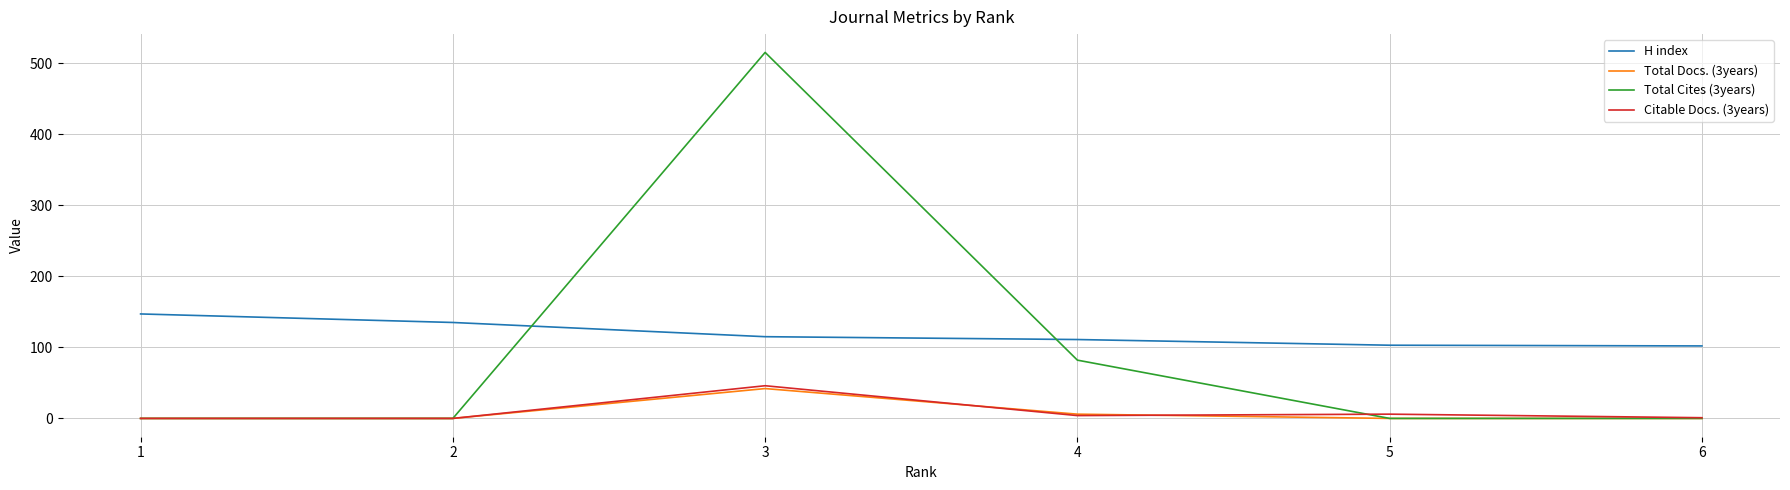

True or false: H index and Total Docs. (3years) cross at least once.

False